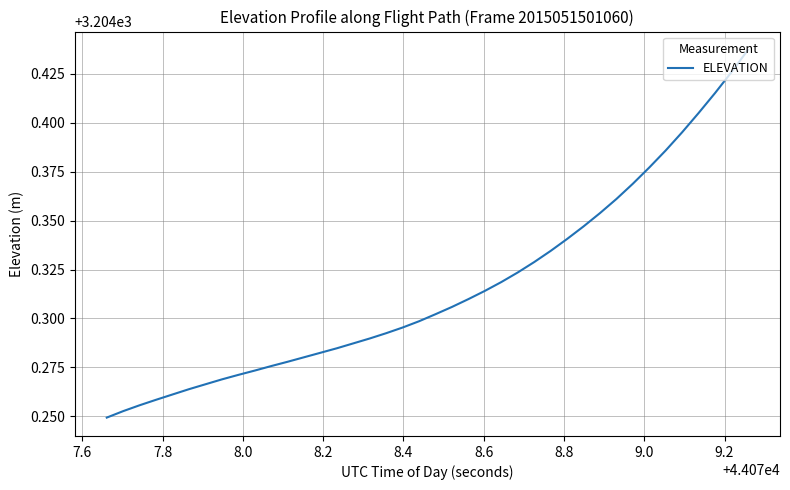

Reading right to left, what are all the values shown in this chart?

3204.4	3204.4	3204.4	3204.4	3204.4	3204.4	3204.4	3204.4	3204.4	3204.4	3204.3	3204.3	3204.3	3204.3	3204.3	3204.3	3204.3	3204.3	3204.3	3204.3	3204.3	3204.3	3204.3	3204.3	3204.3	3204.3	3204.3	3204.3	3204.3	3204.3	3204.3	3204.3	3204.3	3204.3	3204.3	3204.3	3204.3	3204.3	3204.3	3204.2